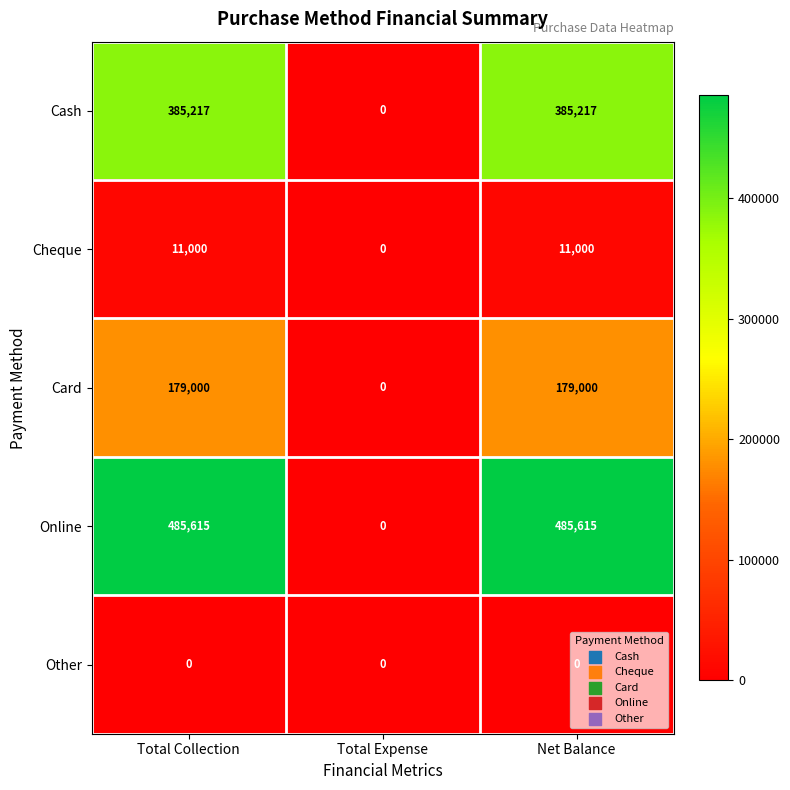

Is it true that Online equals 198645 at Total Collection?

False